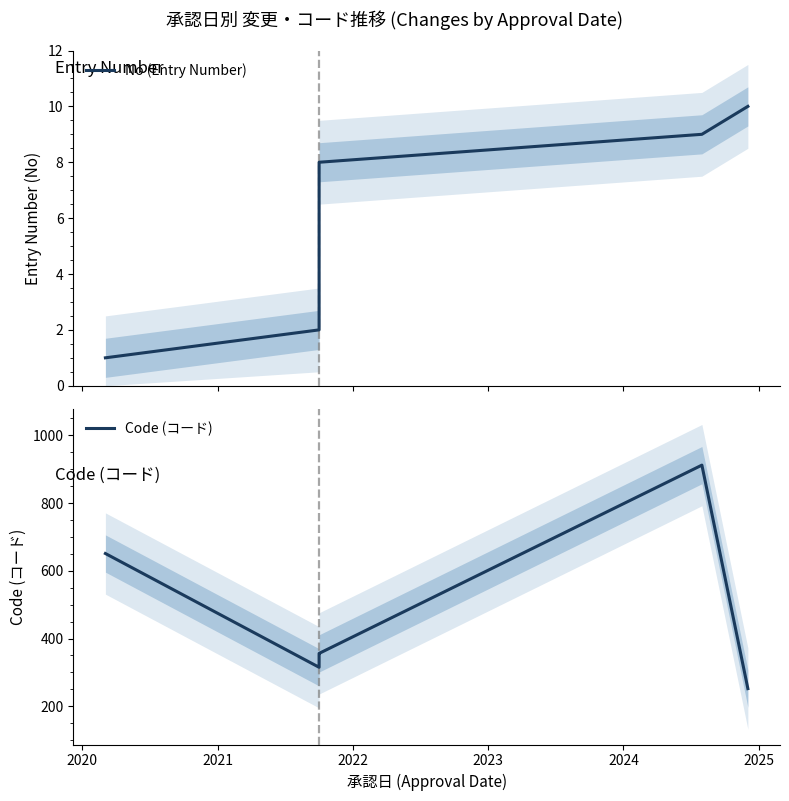

How many interior local valleys does the Code (コード) series have?

1